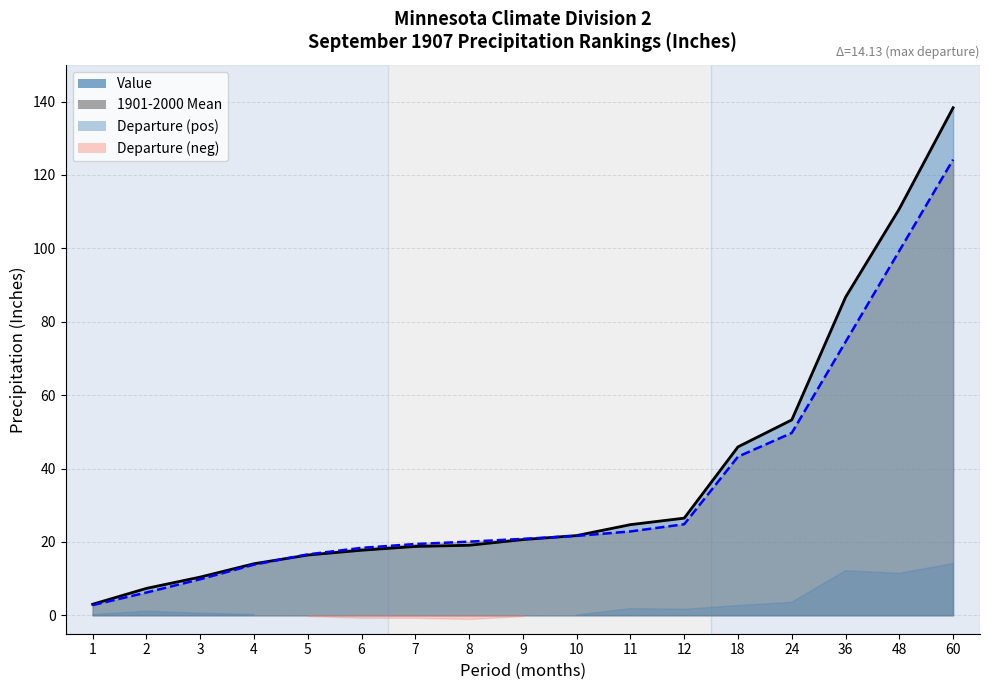

The 1901-2000 Mean series shows 99.3 at 48. True or false?

True